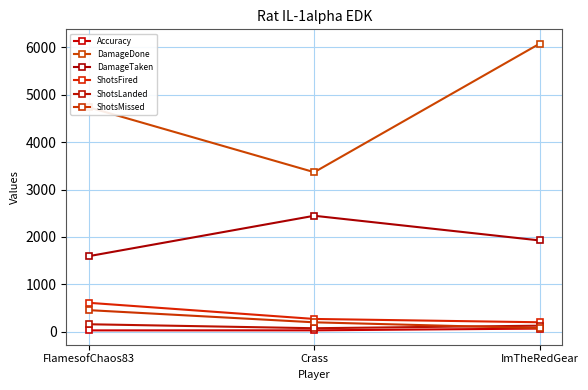

What is the label of the 2nd point from the right?

Crass